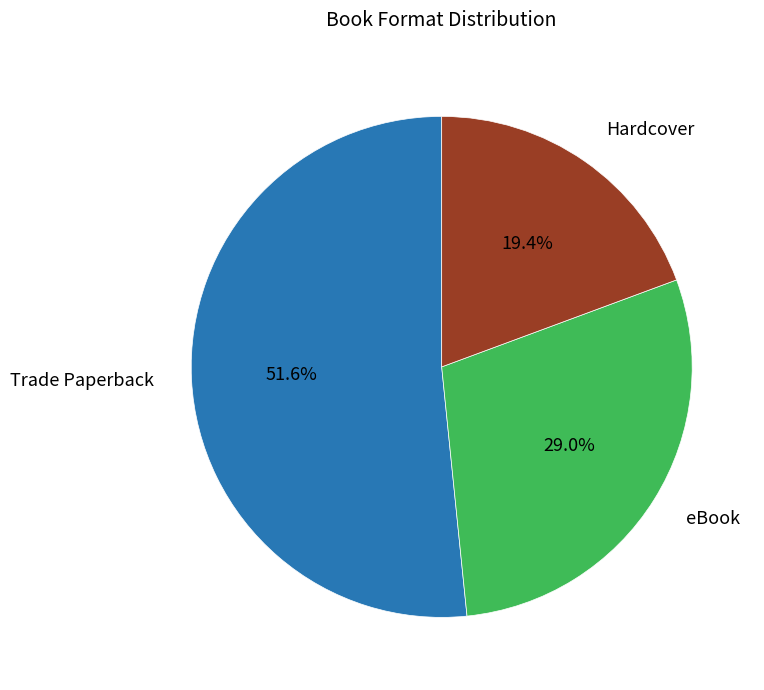

To the nearest percent, what is the difference between the largest and smallest slice percentages?

32%